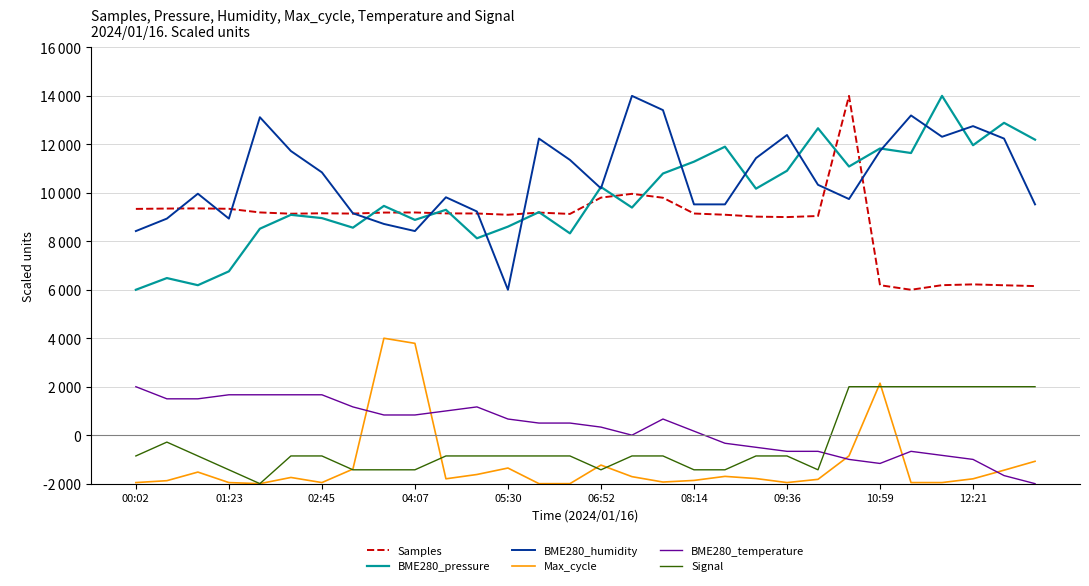

What are all the series names shown in the legend?

Samples, BME280_pressure, BME280_humidity, Max_cycle, BME280_temperature, Signal